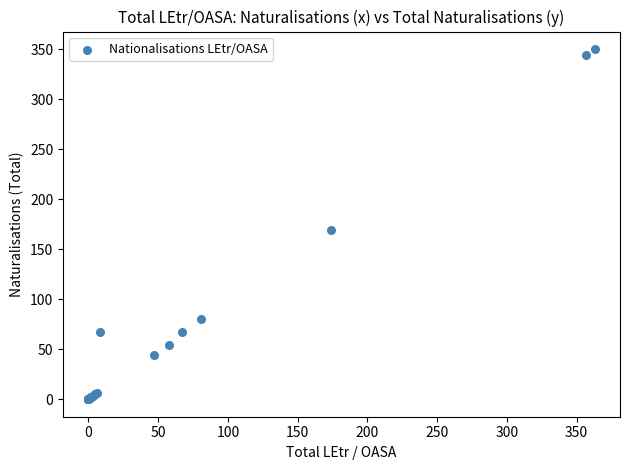

What Y value in the scatter plot is closest to 175?

169